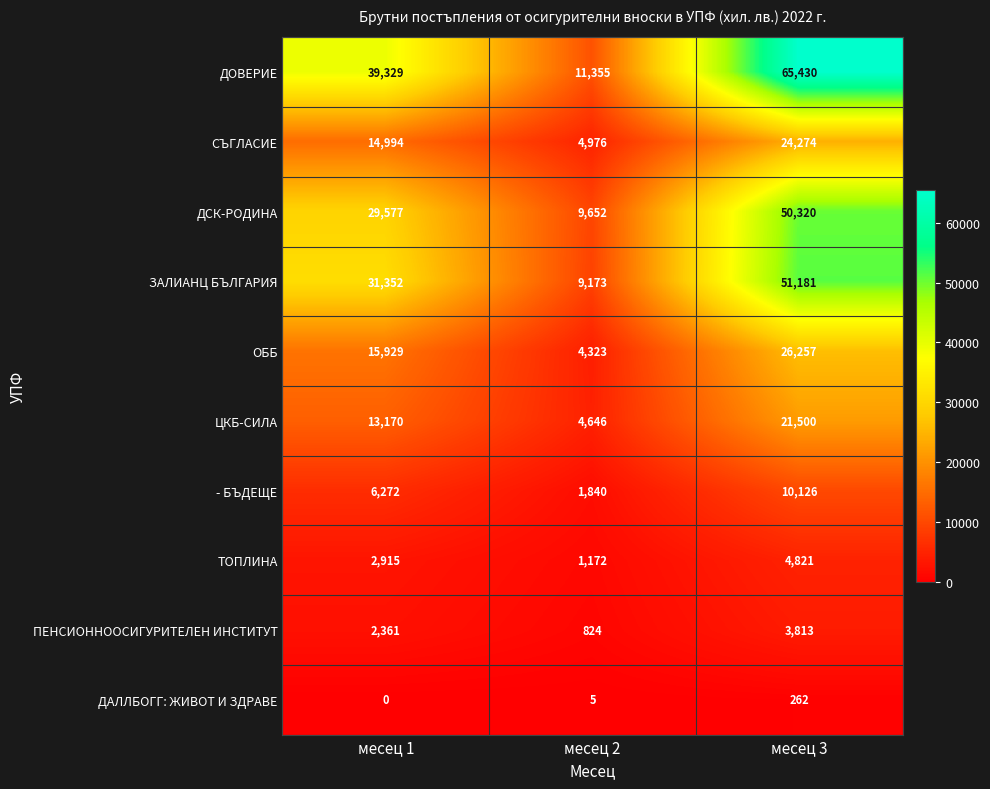

At месец 3, list the series in order from largest to smallest.

ДОВЕРИЕ, ЗАЛИАНЦ БЪЛГАРИЯ, ДСК-РОДИНА, ОББ, СЪГЛАСИЕ, ЦКБ-СИЛА, - БЪДЕЩЕ, ТОПЛИНА, ПЕНСИОННООСИГУРИТЕЛЕН ИНСТИТУТ, ДАЛЛБОГГ: ЖИВОТ И ЗДРАВЕ